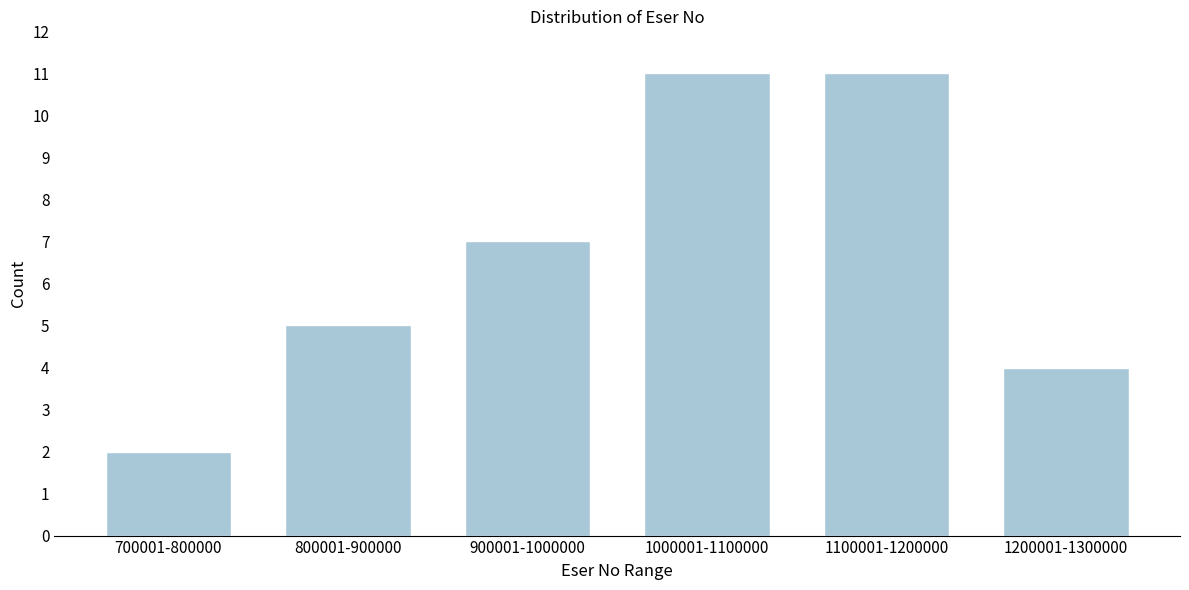

Reading left to right, what are all the values shown in this chart?

2	5	7	11	11	4